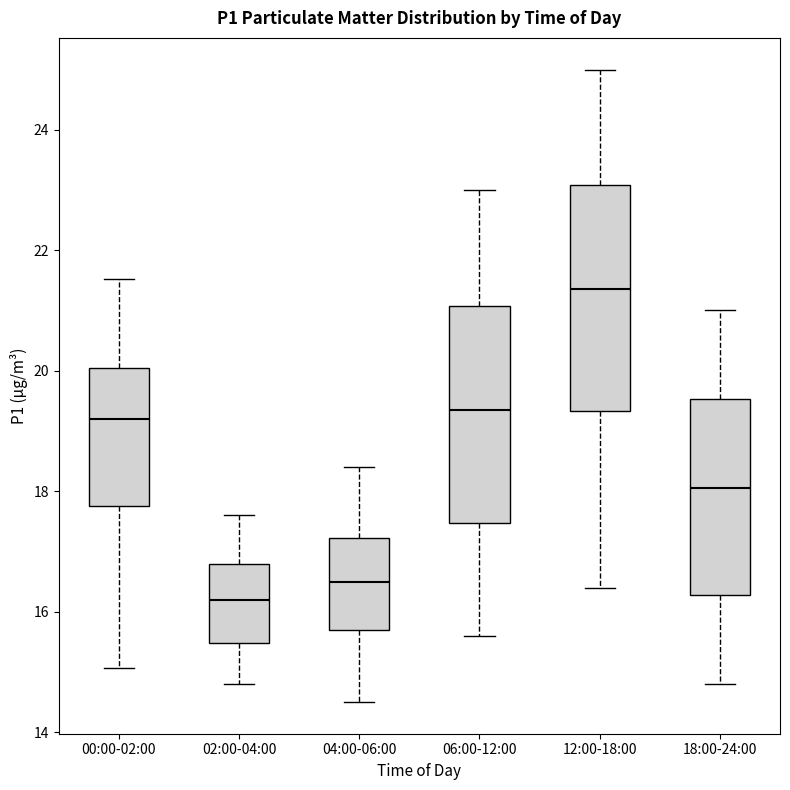

Reading left to right, transcribe this box plot: for each box, give where its median line is, the range the box spans, and where its two whiskers end, as read against the y-axis. The values are not printed on the chart, so give them approximately, as read against the axis.

00:00-02:00: median 19.2, box 17.8 to 20.0, whiskers 15.0 to 21.6
02:00-04:00: median 16.2, box 15.4 to 16.8, whiskers 14.8 to 17.6
04:00-06:00: median 16.6, box 15.8 to 17.2, whiskers 14.6 to 18.4
06:00-12:00: median 19.4, box 17.4 to 21.0, whiskers 15.6 to 23.0
12:00-18:00: median 21.4, box 19.4 to 23.0, whiskers 16.4 to 25.0
18:00-24:00: median 18.0, box 16.2 to 19.6, whiskers 14.8 to 21.0